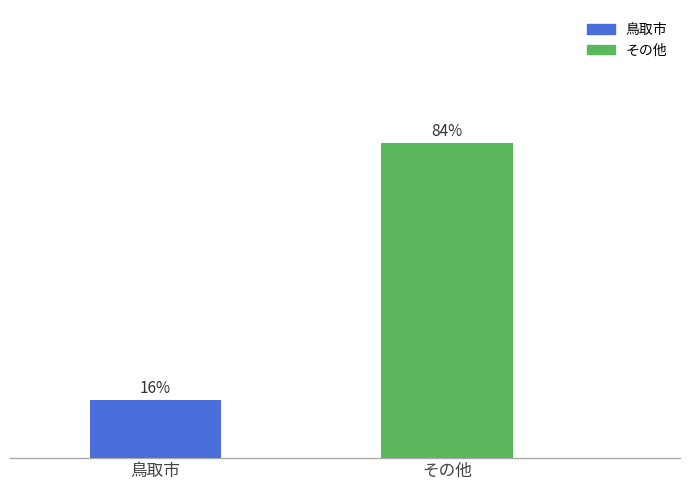

Does the chart contain any negative values?

No